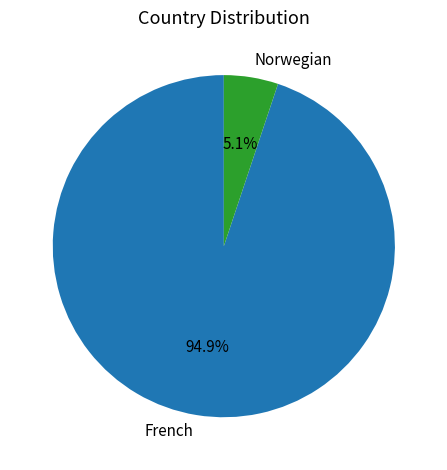

Rank the categories by value from lowest to highest.

Norwegian, French